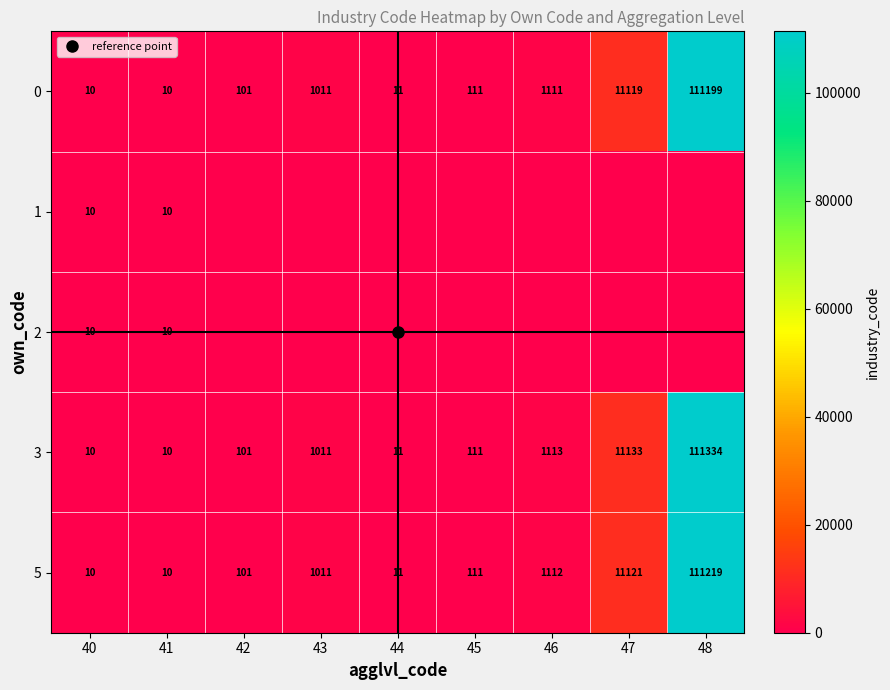

At which category is the sum across all series the highest?

48